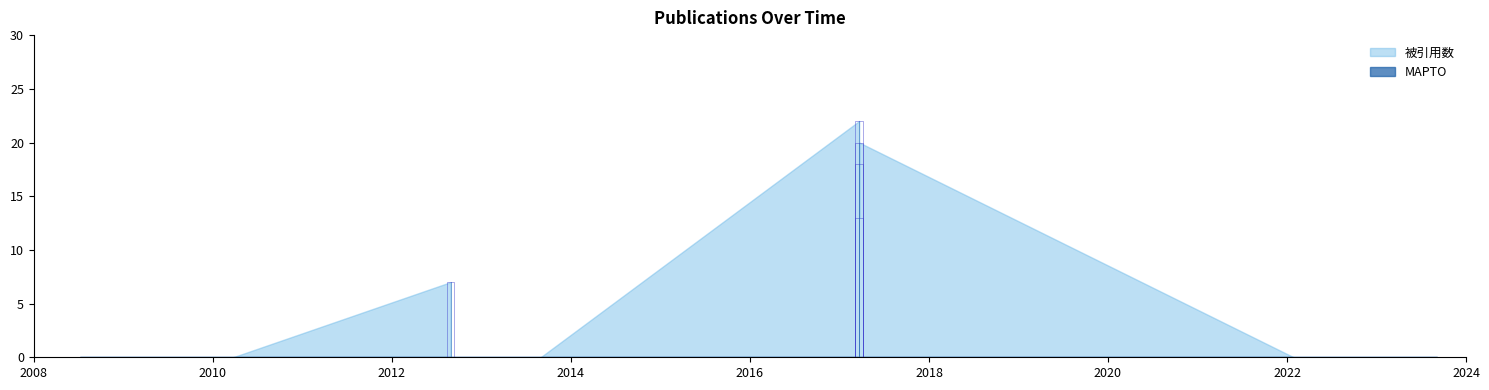

At which category does 被引用数 reach its first local valley?

2013-08-30